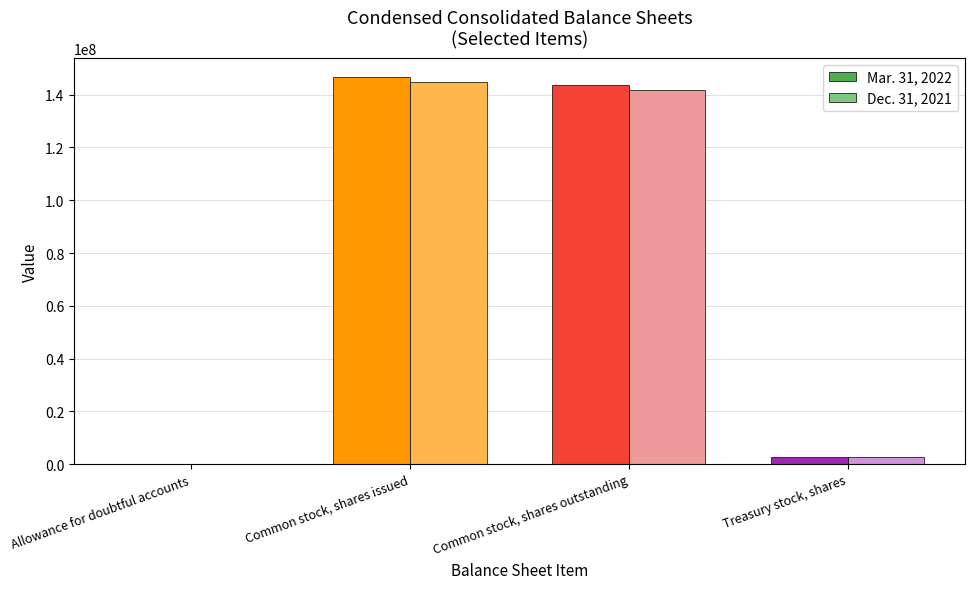

The Dec. 31, 2021 series shows 187722425 at Common stock, shares outstanding. True or false?

False